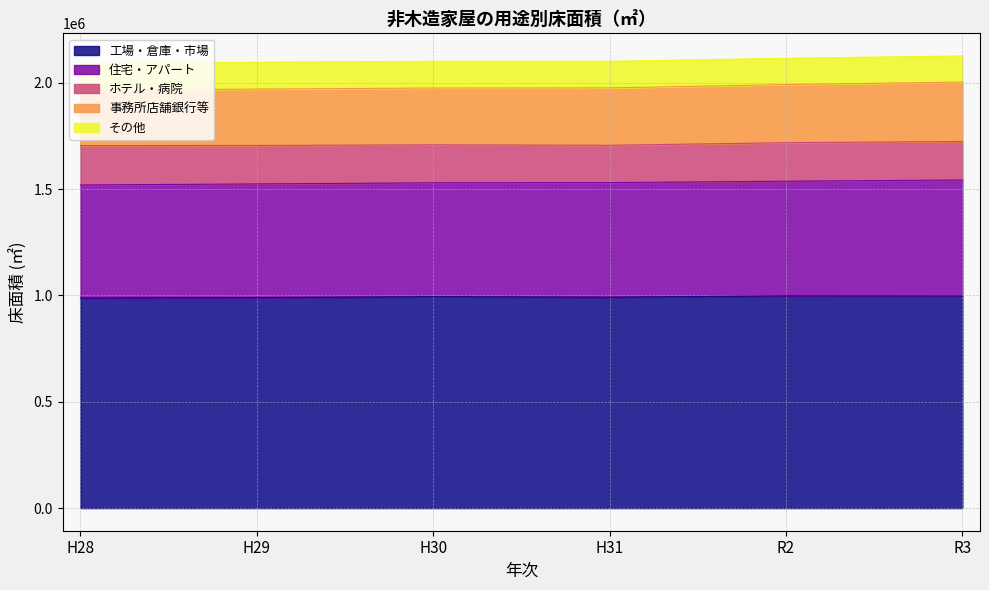

True or false: 工場・倉庫・市場 and その他 cross at least once.

False